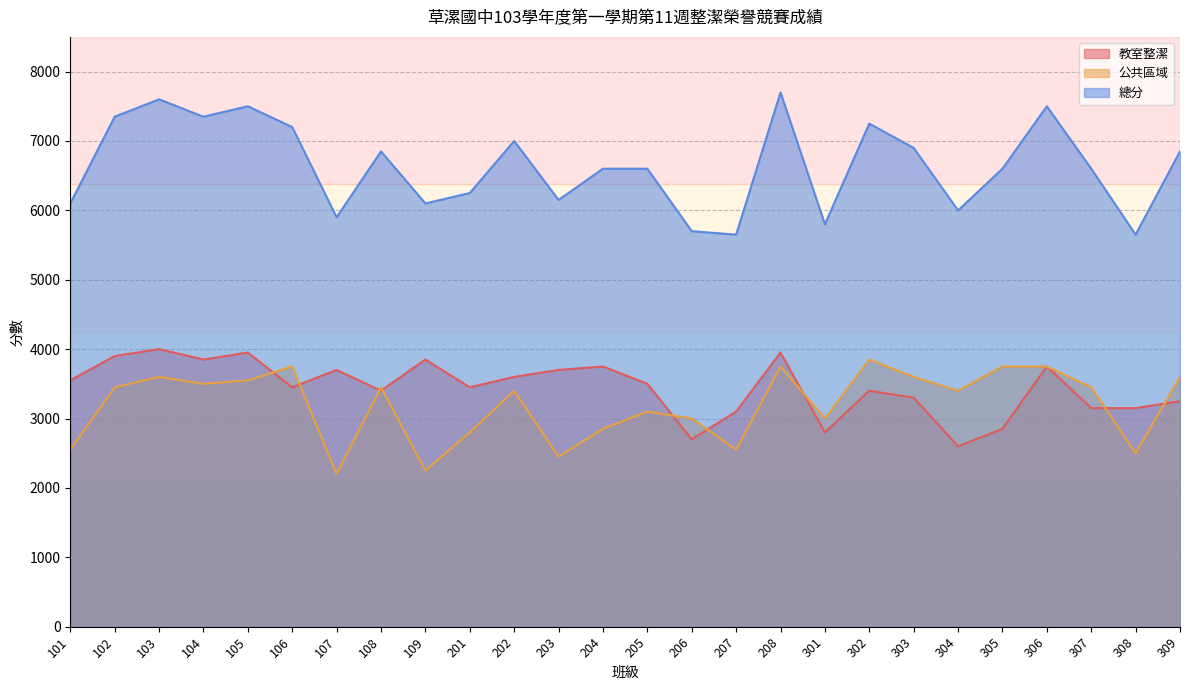

The value of 教室整潔 at 109 is 3850. True or false?

True